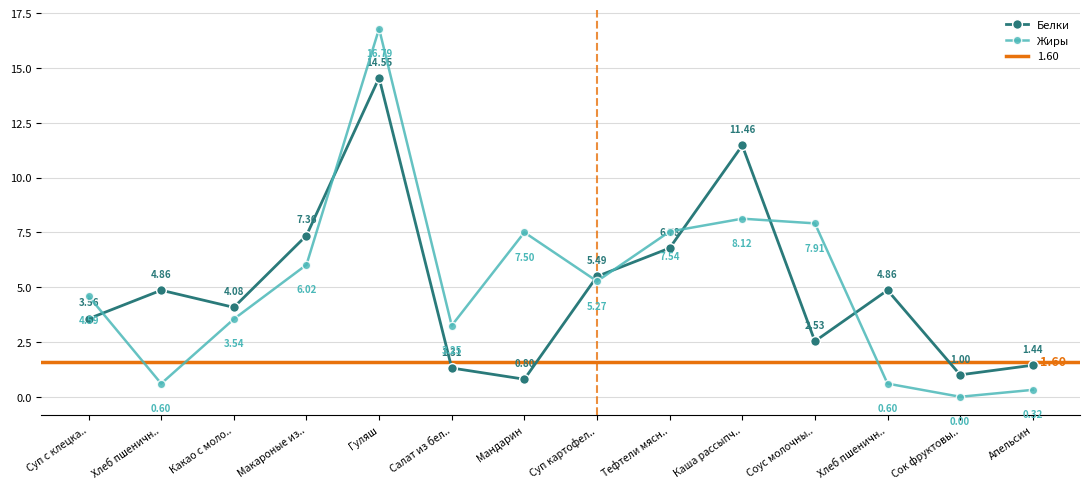

The Белки series shows 13.1 at Макароные из... True or false?

False